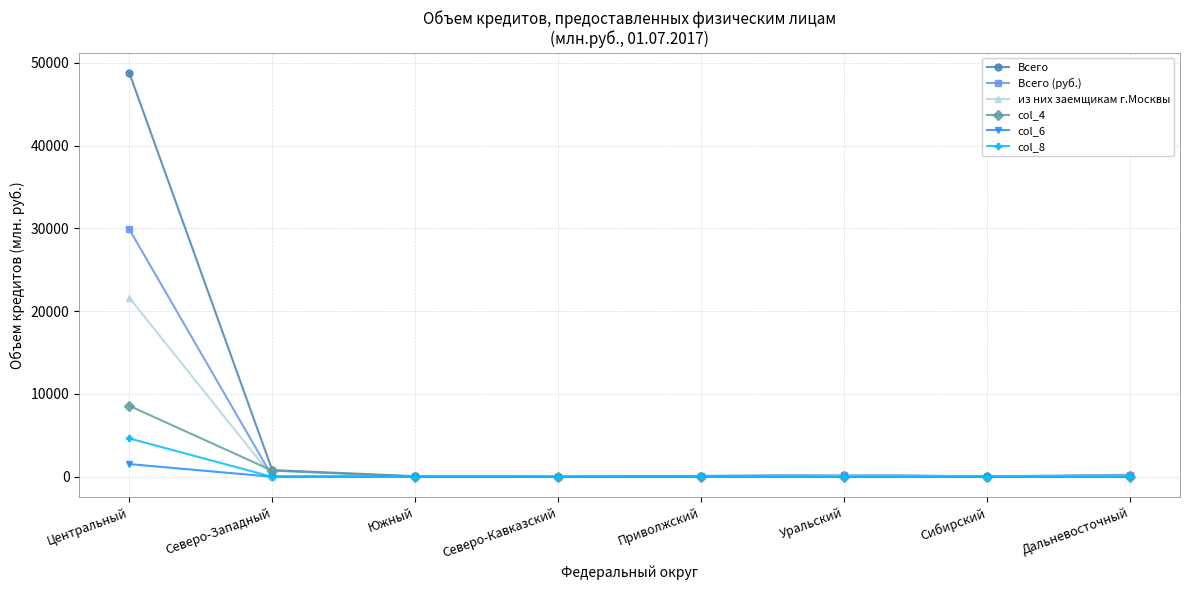

At Центральный, list the series in order from largest to smallest.

Всего, Всего (руб.), из них заемщикам г.Москвы, col_4, col_8, col_6